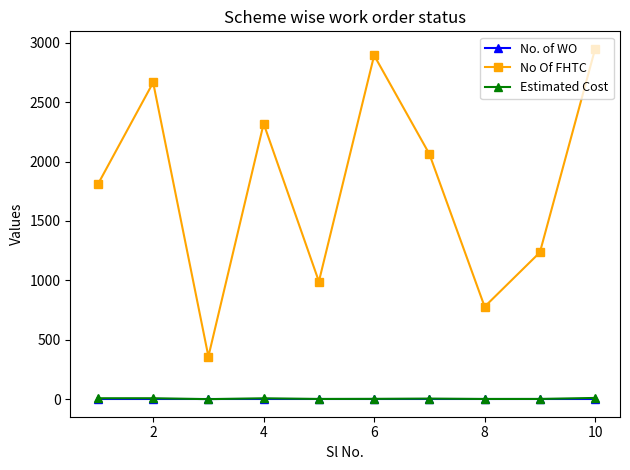

Which series has the largest range (max minus min)?

No Of FHTC